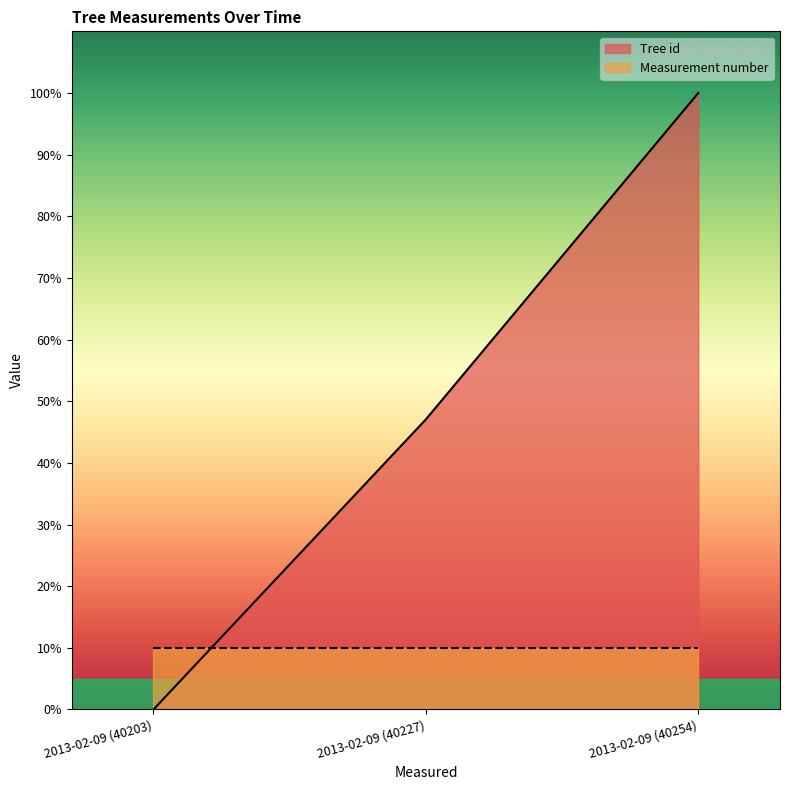

At which label is the value closest to 50?

2013-02-09 (40227)